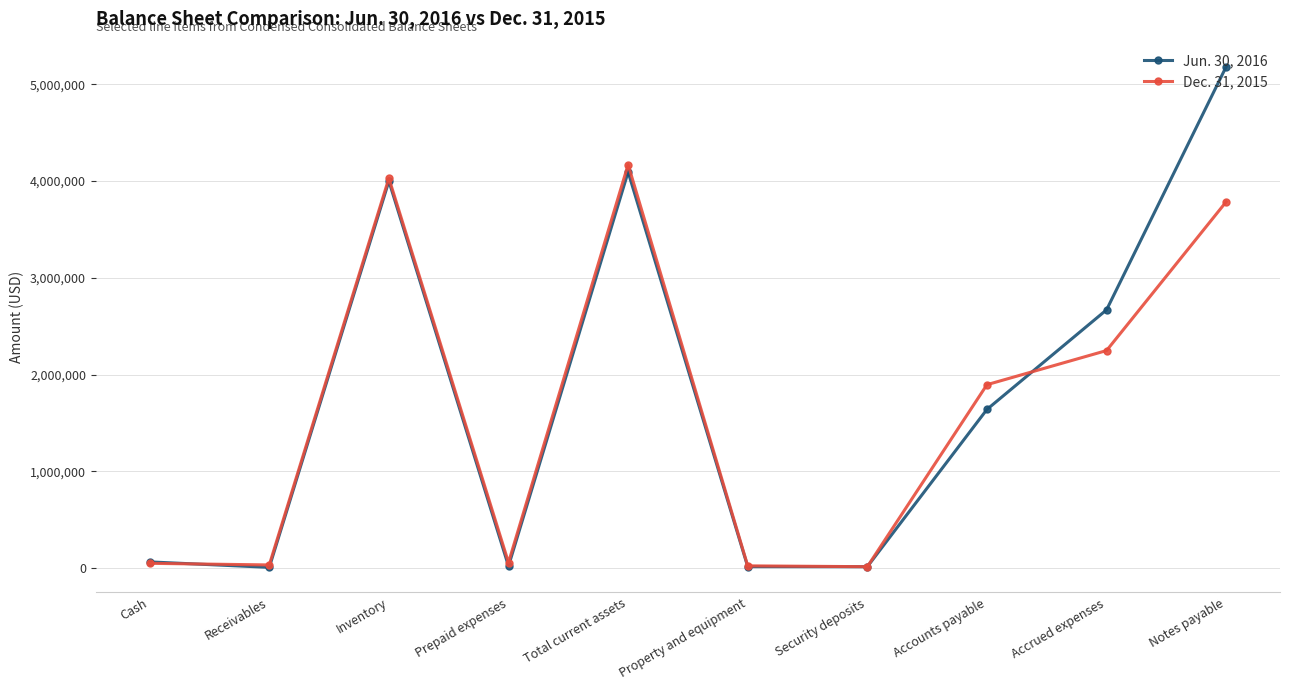

What is the value of the Jun. 30, 2016 point at the 1st from the left?

64548